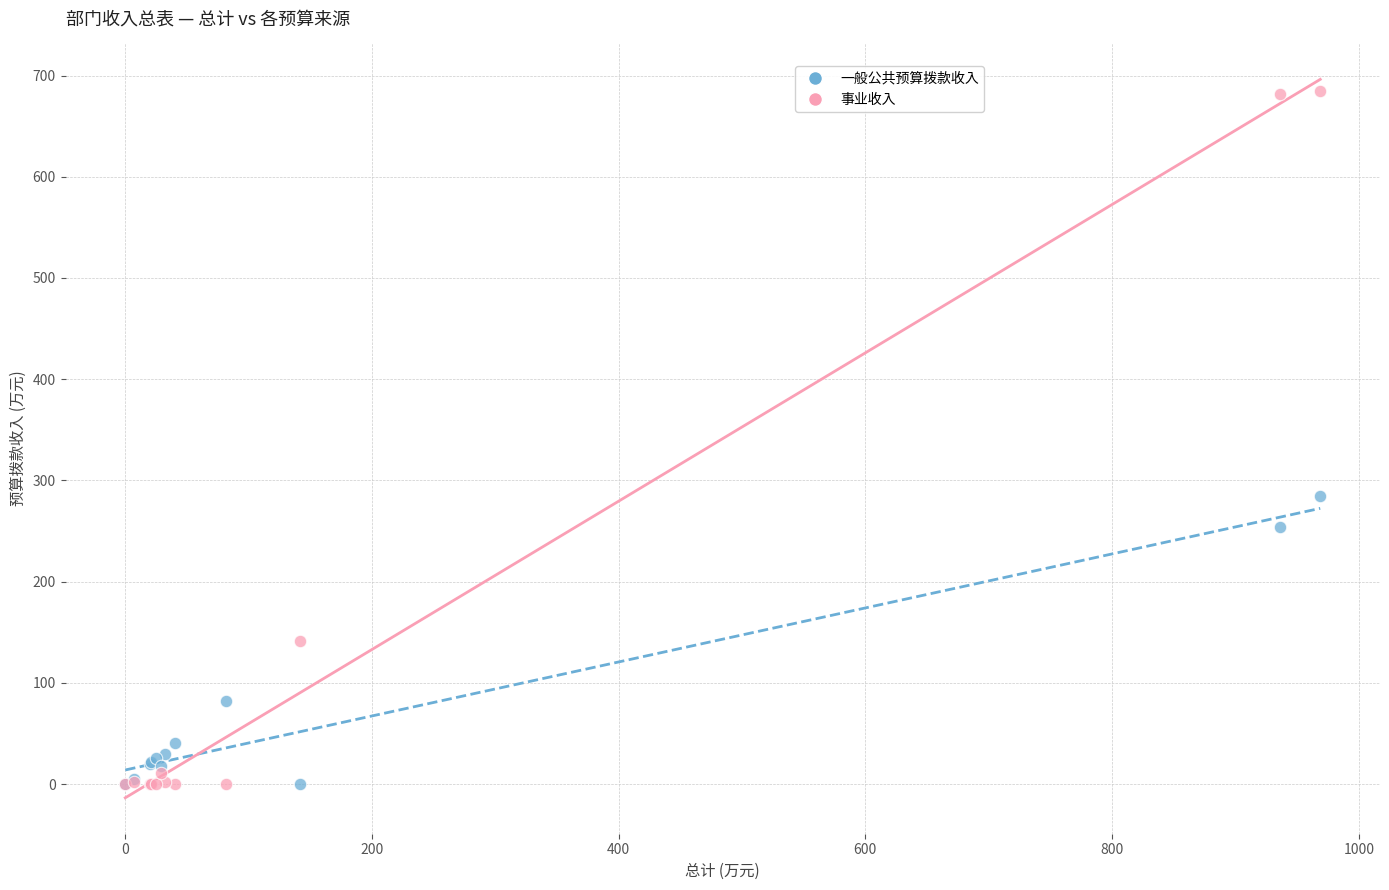

In the 事业收入 series, what Y value is closest to 342?

141.5